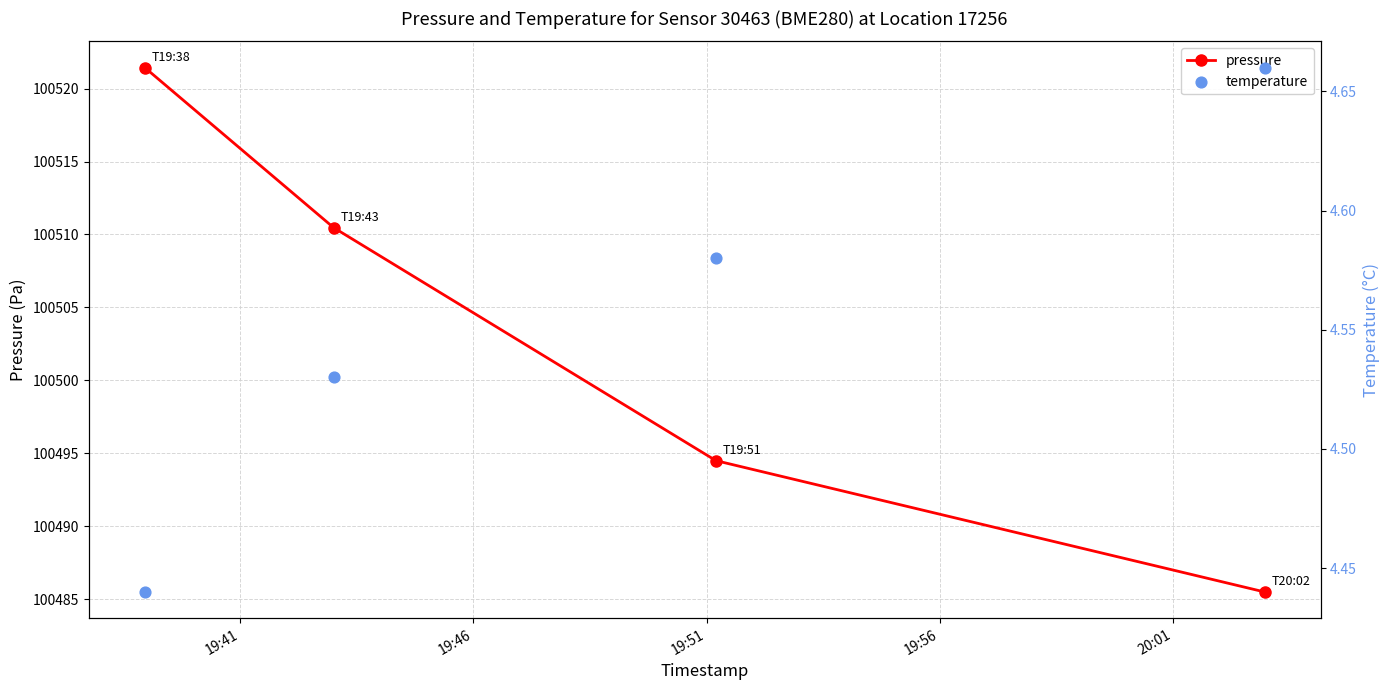

Which series contains the lowest Y value?

temperature